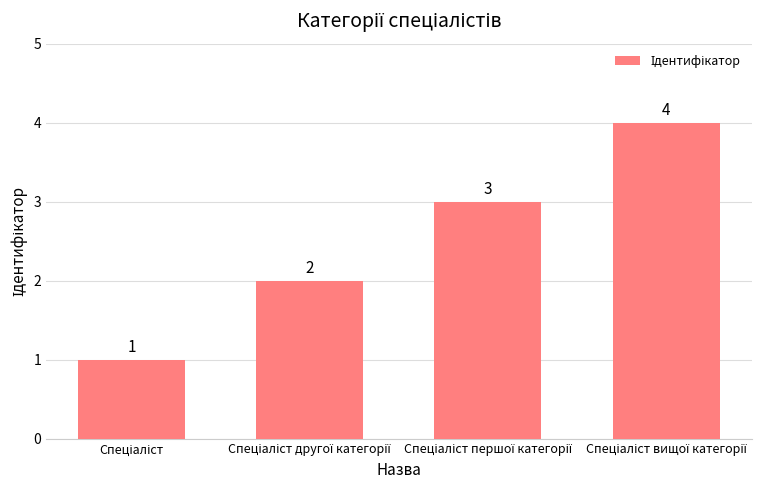

What is the sum of all values?

10